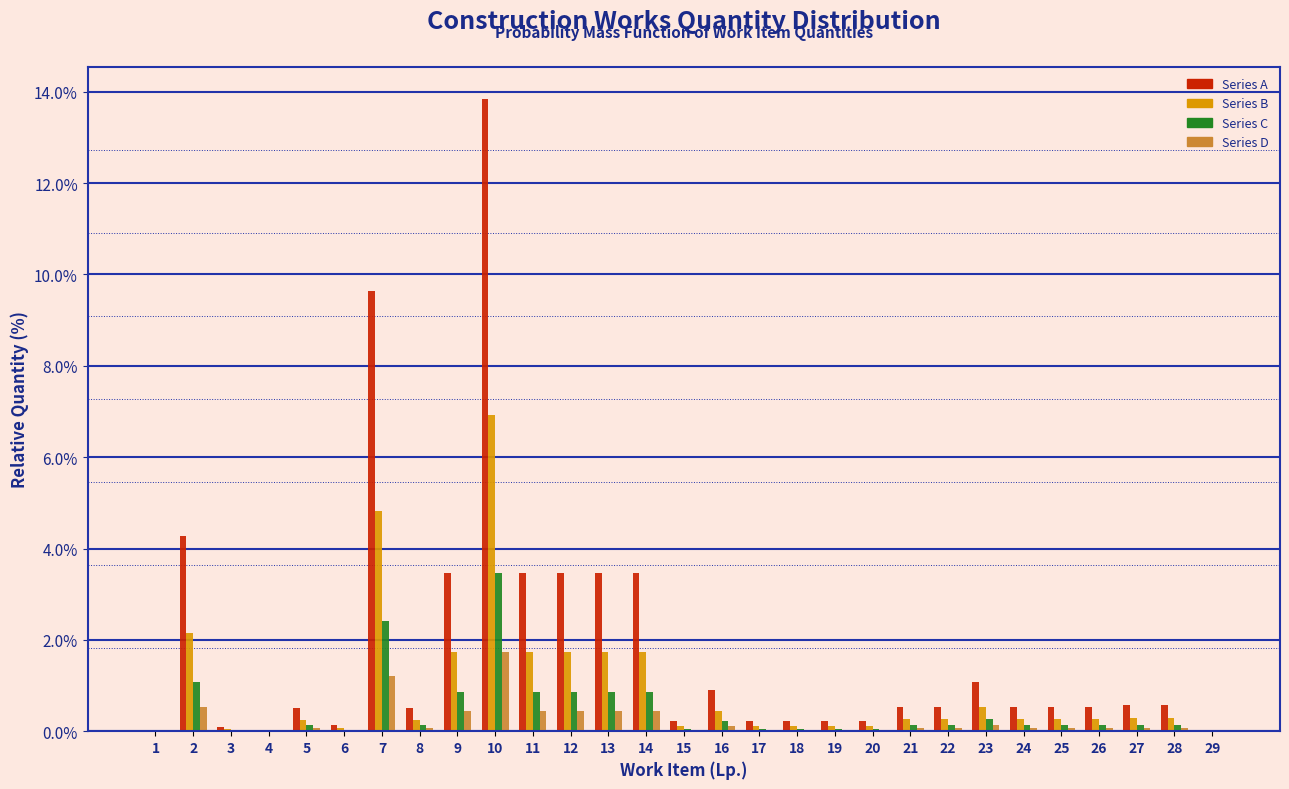

Is it true that Series D equals 0.0 at 20?

True